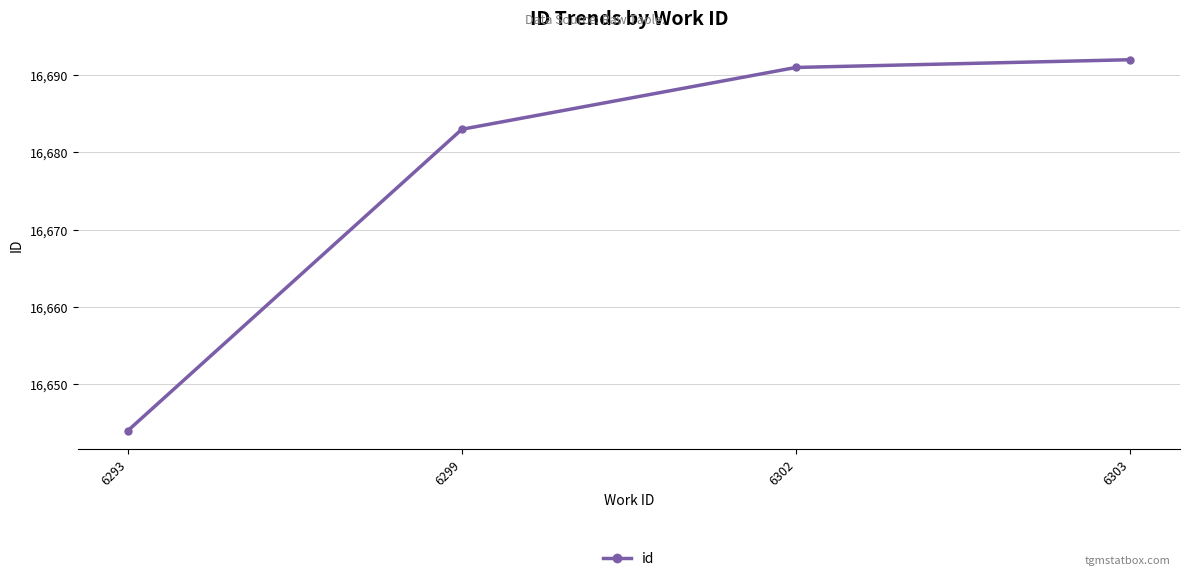

Rank the categories by value from lowest to highest.

6293, 6299, 6302, 6303